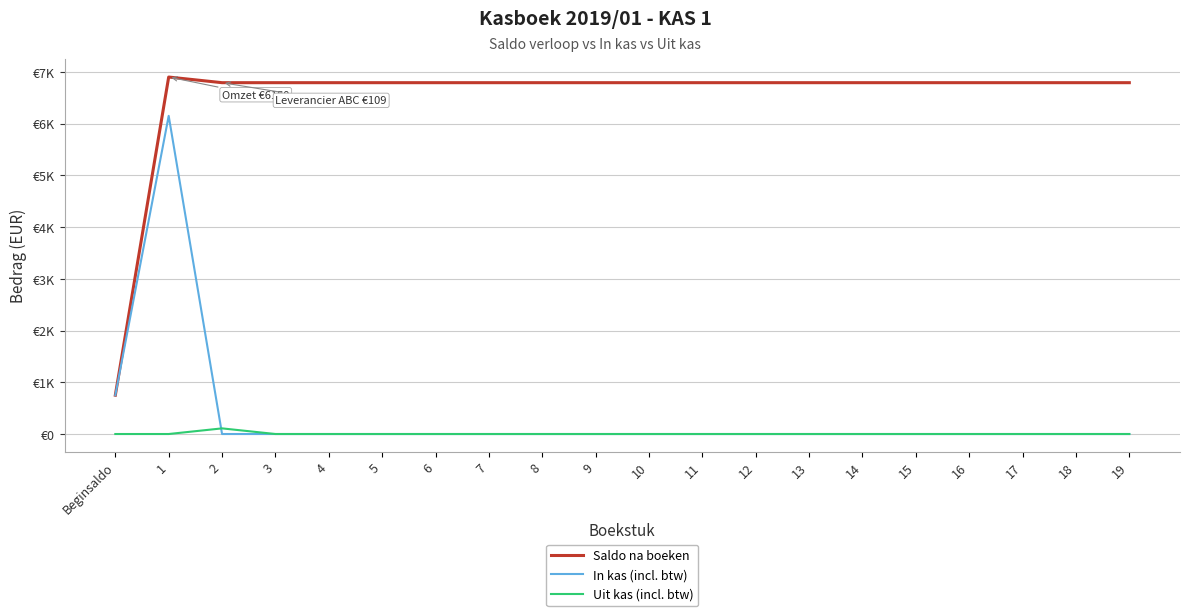

Rank the categories by Uit kas (incl. btw) value from highest to lowest.

2, Beginsaldo, 1, 3, 4, 5, 6, 7, 8, 9, 10, 11, 12, 13, 14, 15, 16, 17, 18, 19